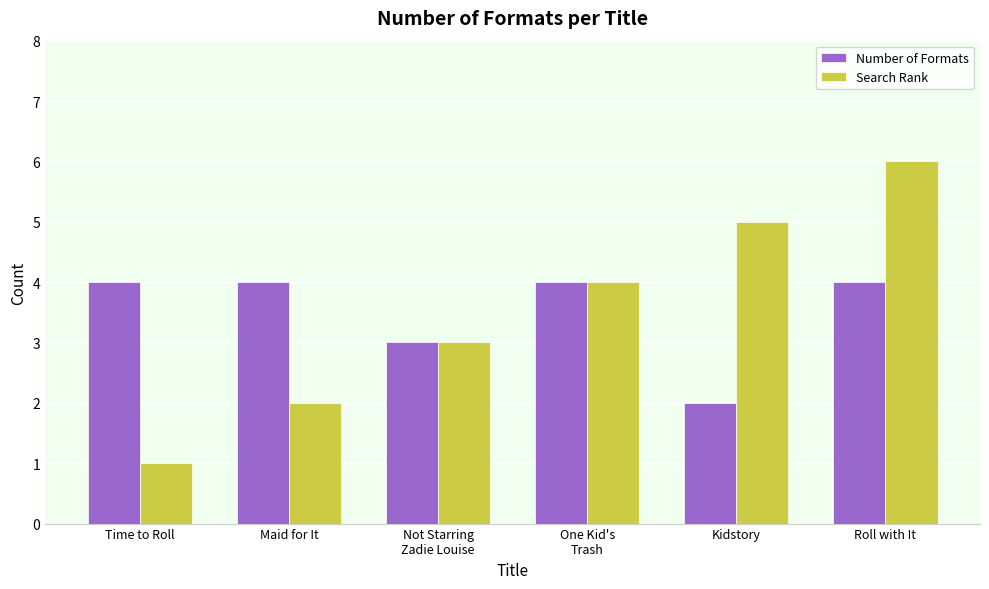

The Number of Formats series shows 3 at Maid for It. True or false?

False